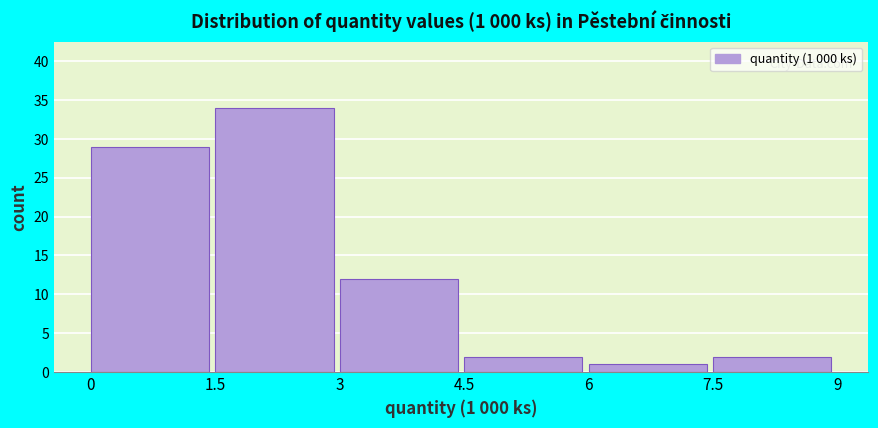

Over which range of the x-axis is the bar tallest?

1.5 to 3